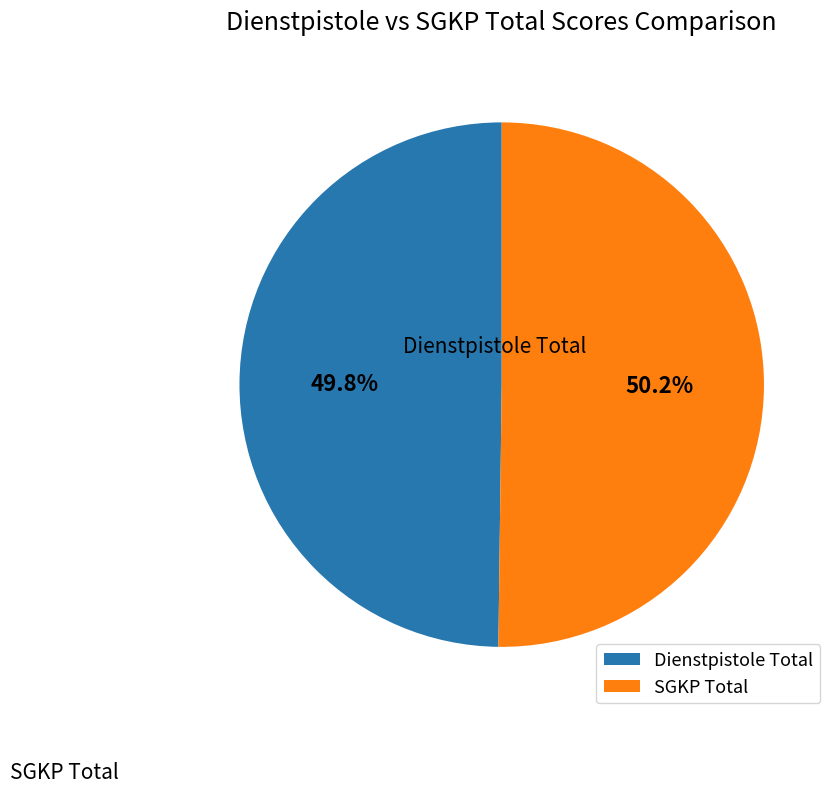

Does any single category account for the majority?

No